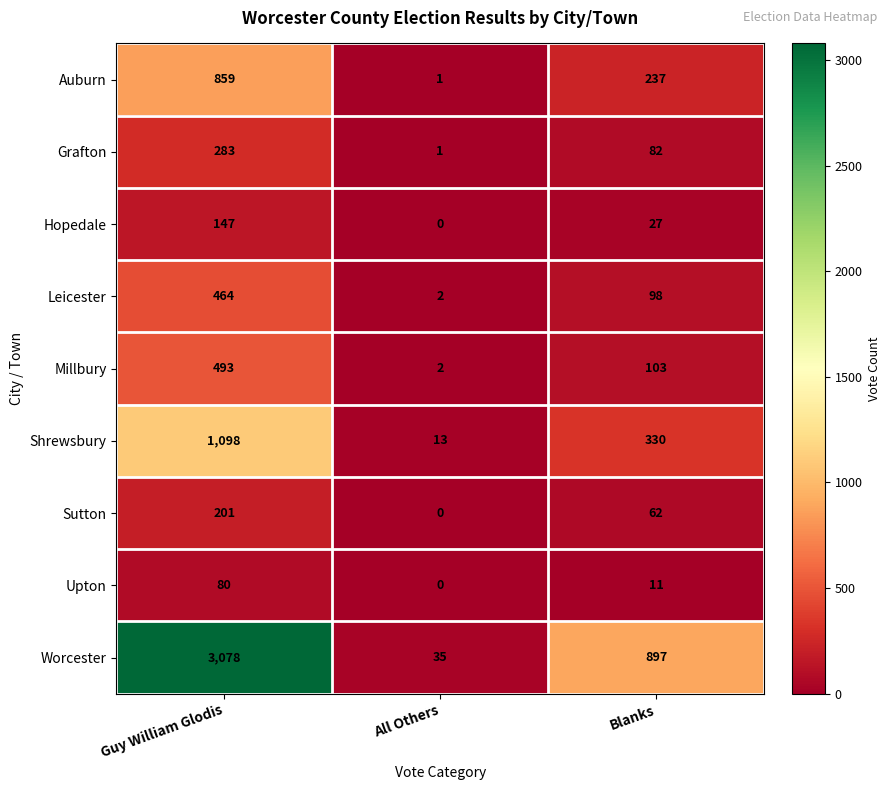

How many series are shown in this chart?

9